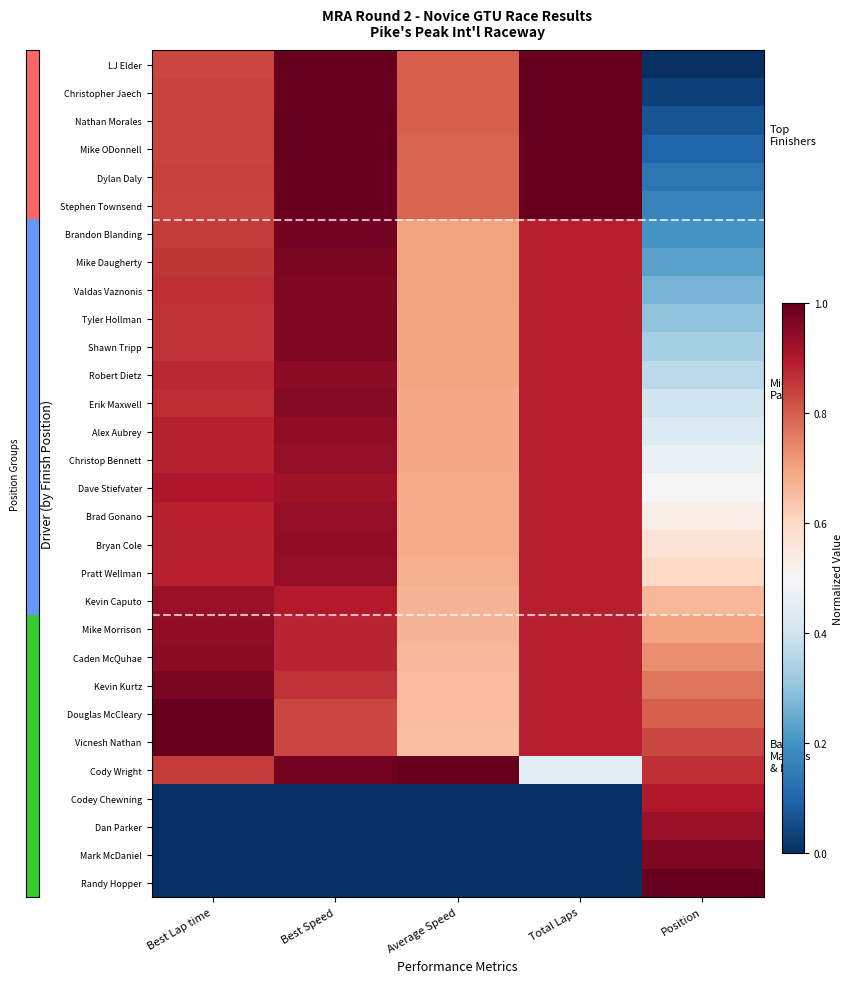

Which series changed the most between Total Laps and Position?

LJ Elder